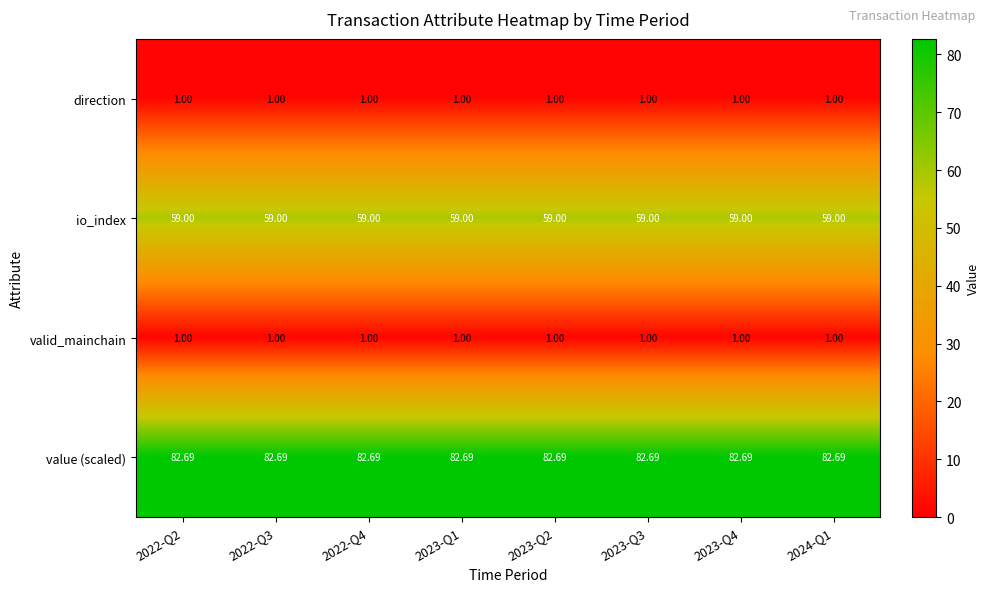

What is the total value across all series at 2022-Q3?

143.7